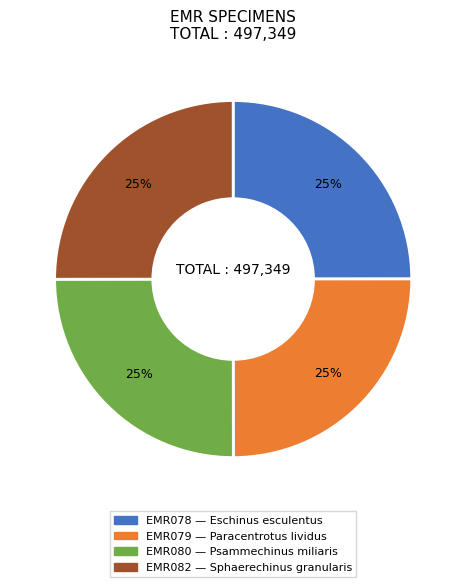

To the nearest percent, what is the combined percentage of EMR079 and EMR078?

50%